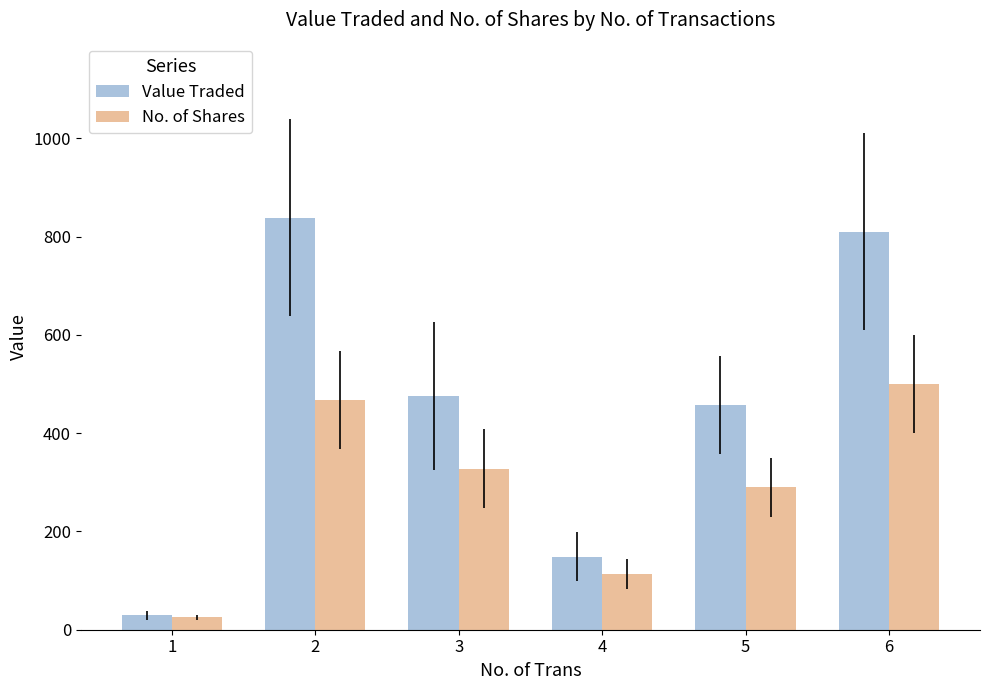

List the labels in order of No. of Shares value, largest first.

6, 2, 3, 5, 4, 1